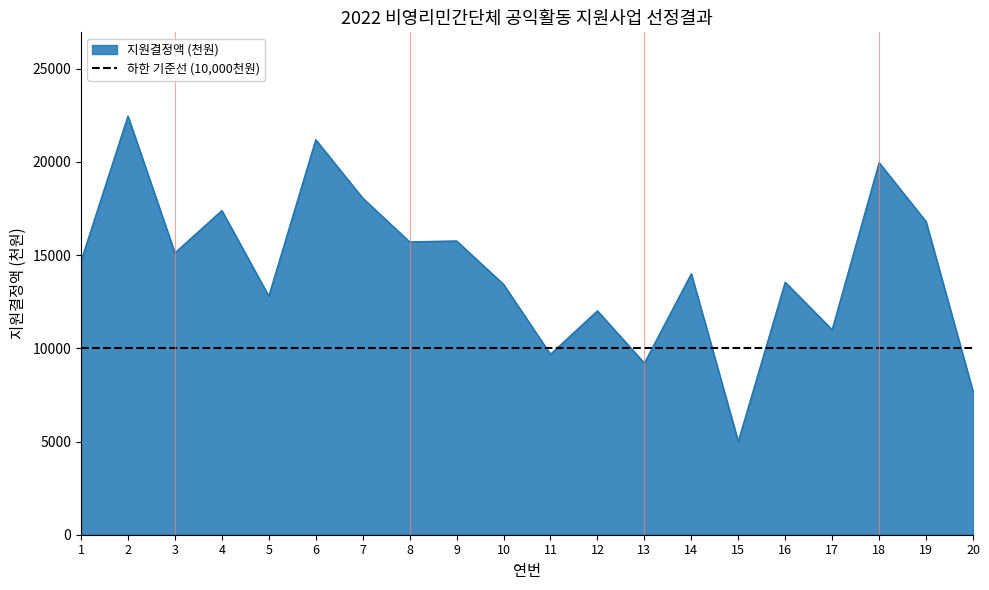

The value of 지원결정액 (천원) at 3 is 15118. True or false?

True